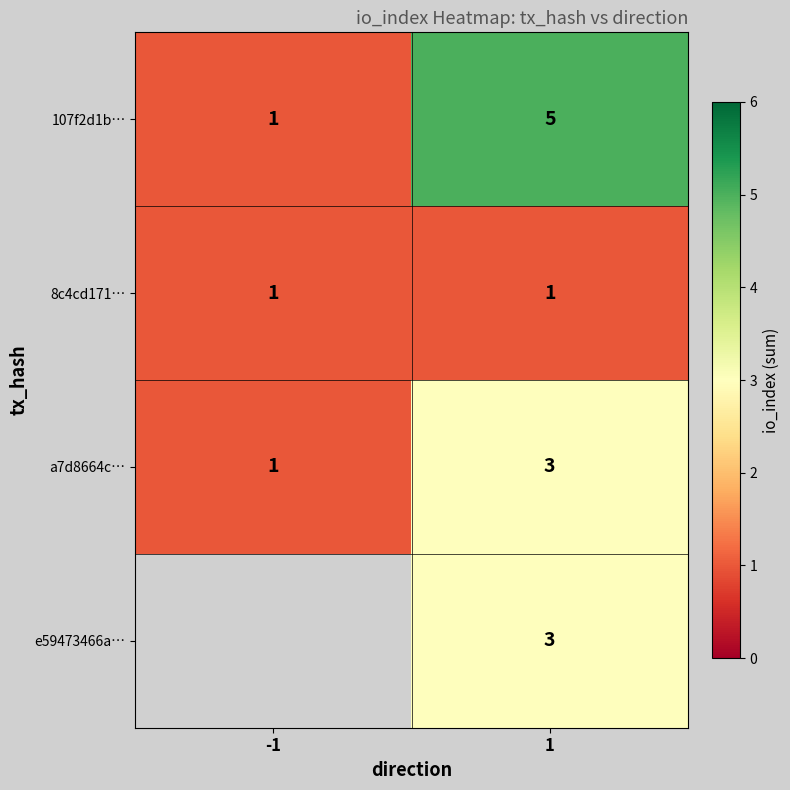

The 107f2d1b… series shows 8.2 at 1. True or false?

False